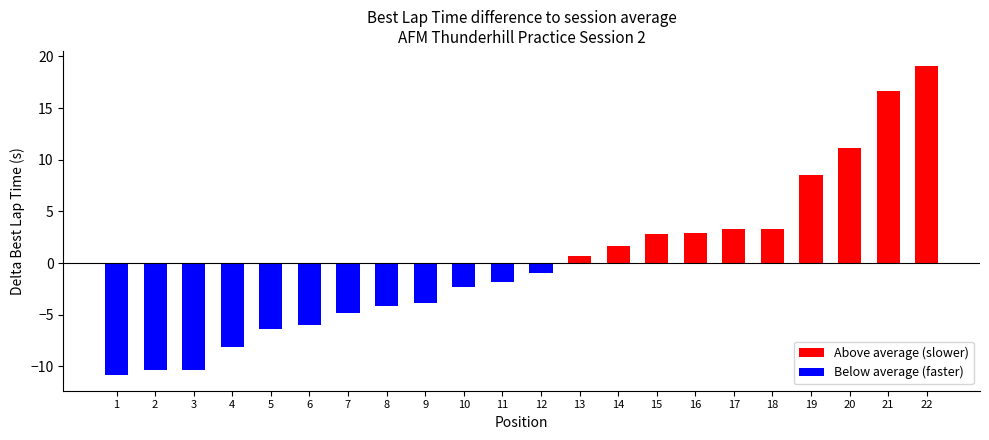

True or false: the data shows 91.6 at Derek Powell.

False